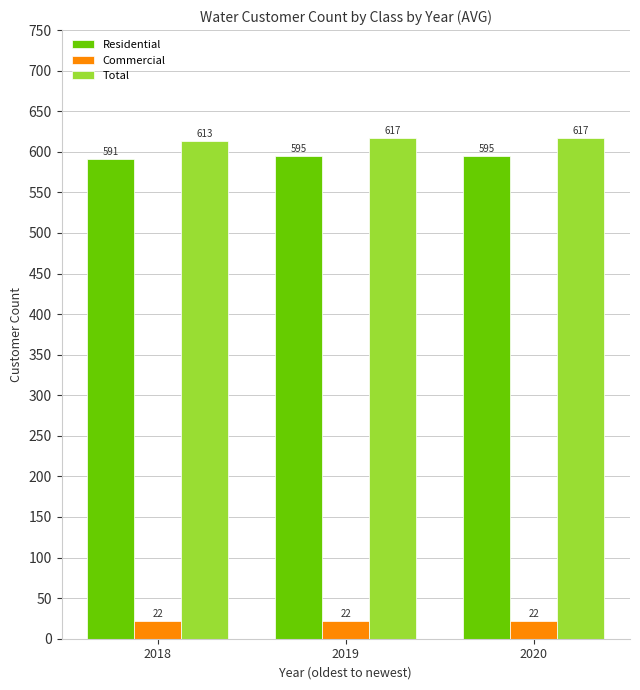

What is the value of the Residential bar at the 2nd from the left?

595.0